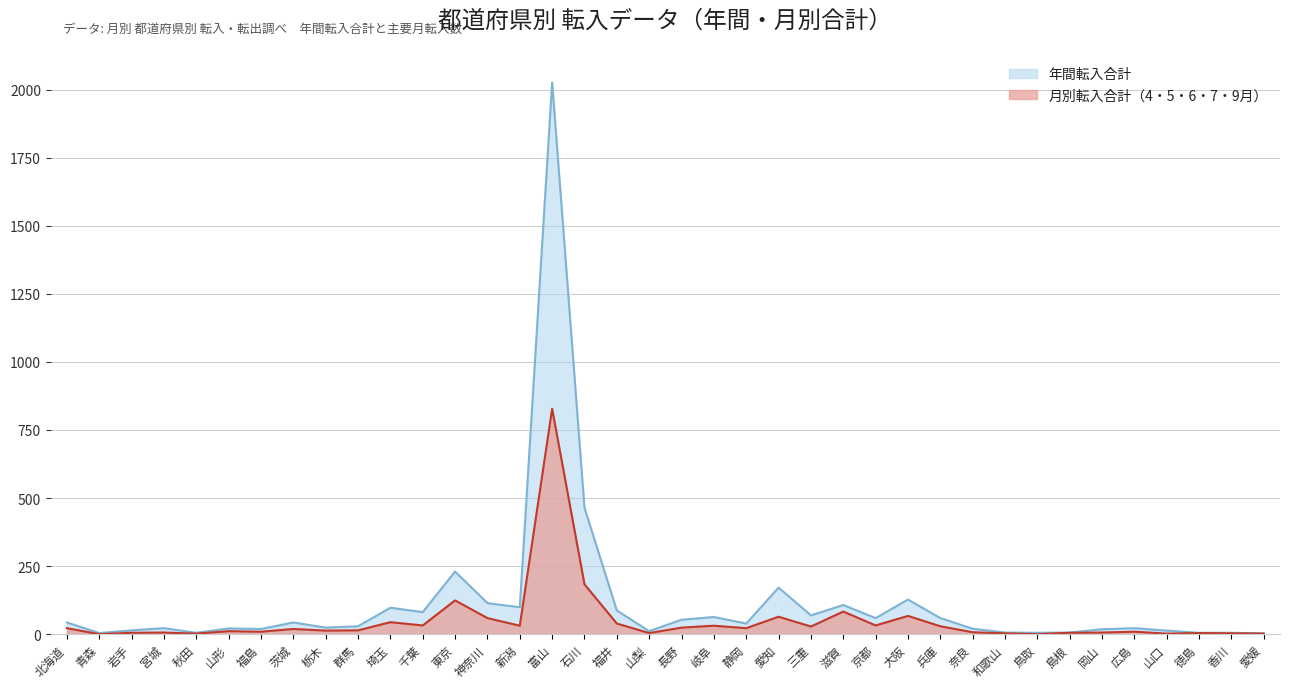

True or false: 年間転入合計 and 4月転入 cross at least once.

False